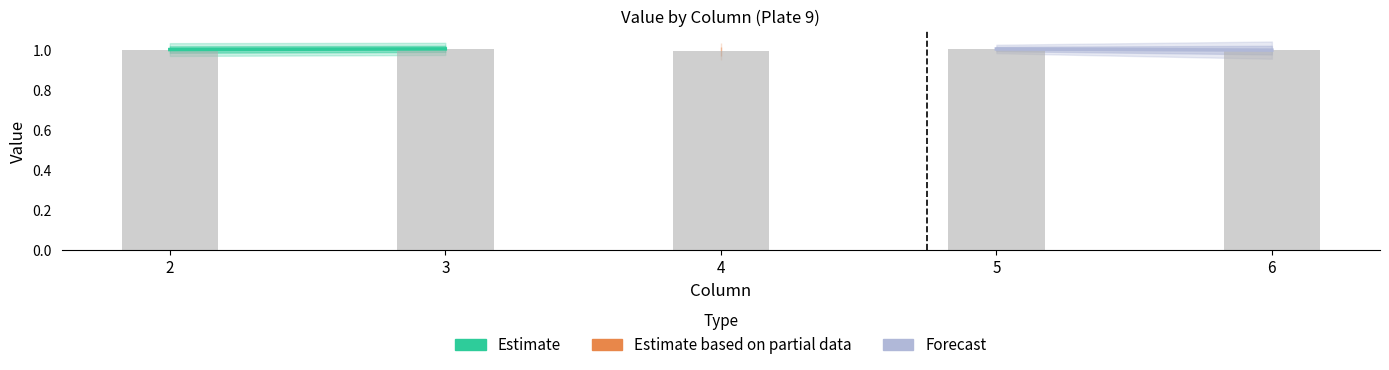

Where is the data nearest to the value 0?

4